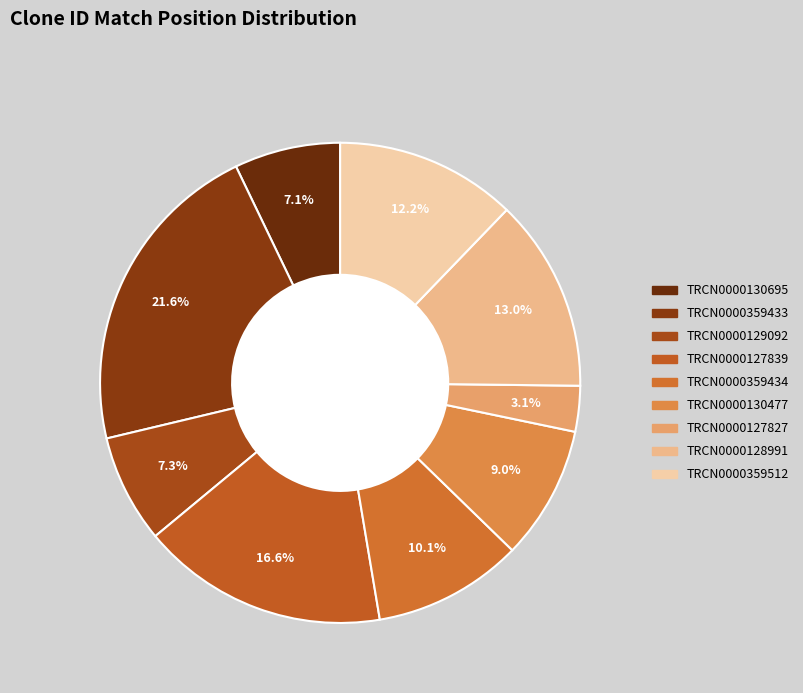

Which category has the smallest portion of the pie?

TRCN0000127827